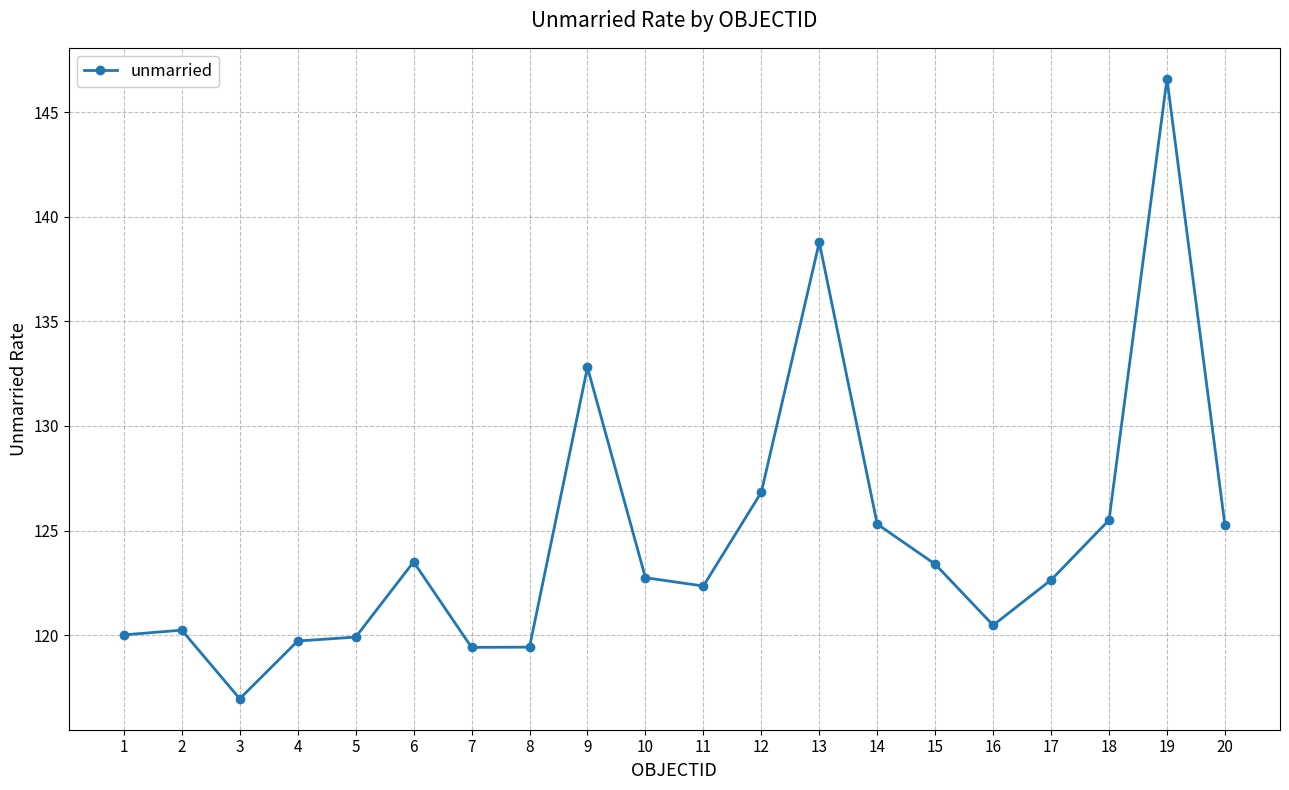

True or false: the data has more than 1 interior local peaks.

True